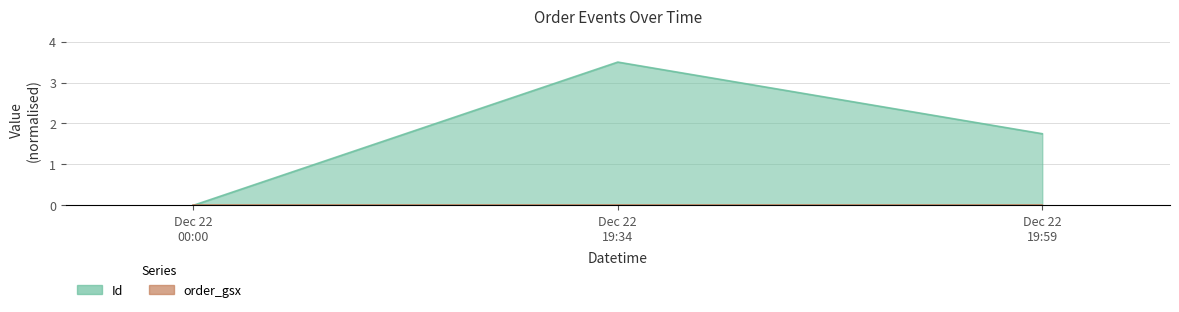

Where does the data first go above 1?

Dec 22 19:34